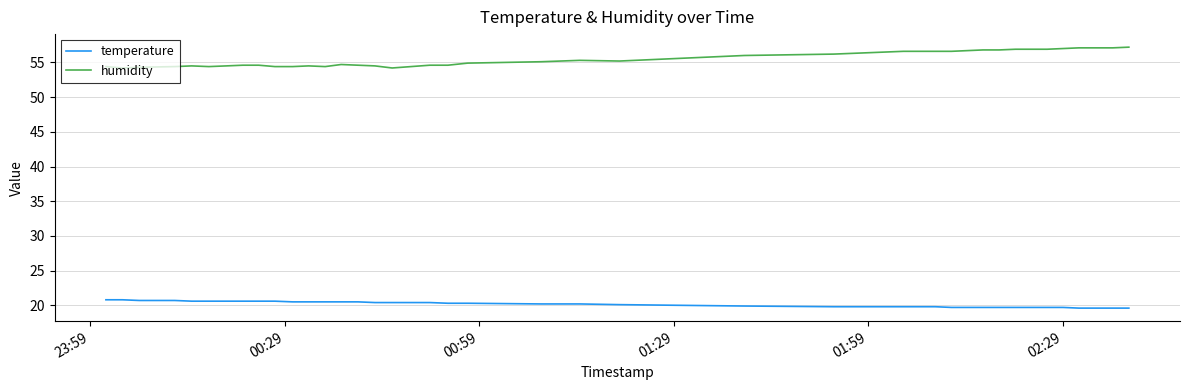

List the series in order of their peak value, lowest first.

temperature, humidity